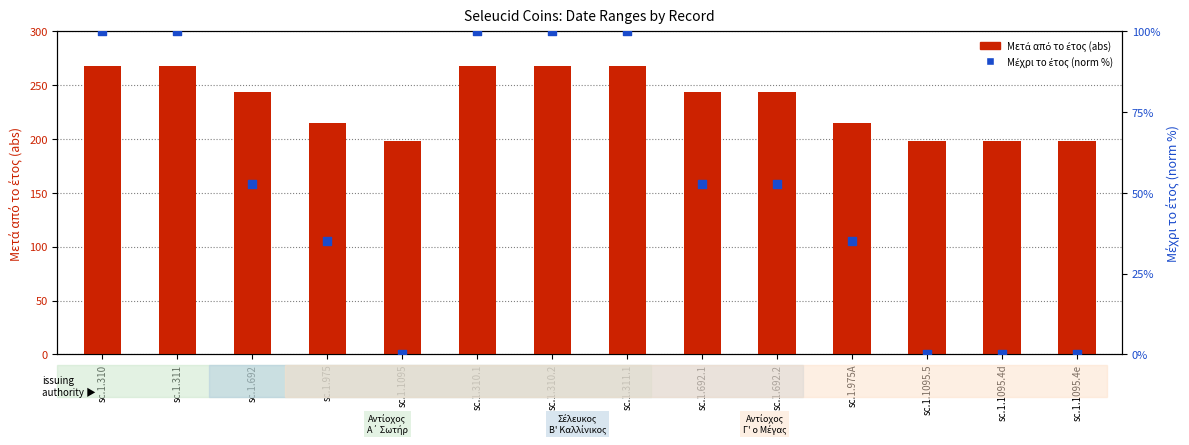

Is the value of Μετά από το έτος at sc.1.692 greater than the value of Μέχρι το έτος (norm %) at sc.1.975A?

Yes